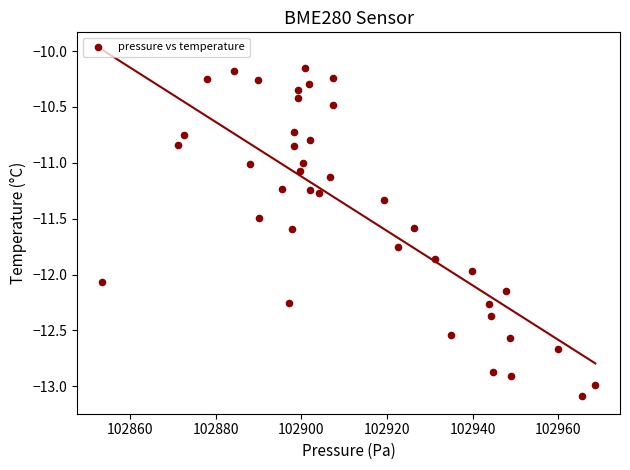

What is the range of X values (max minus min)?

115.3